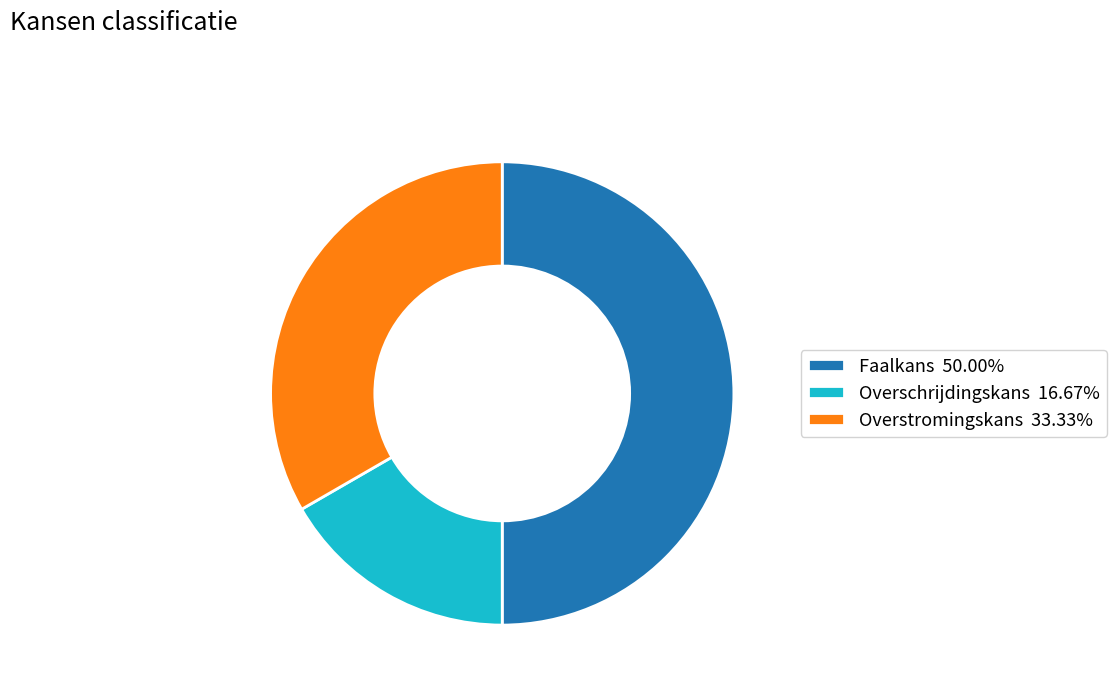

Which slice is the largest?

Faalkans